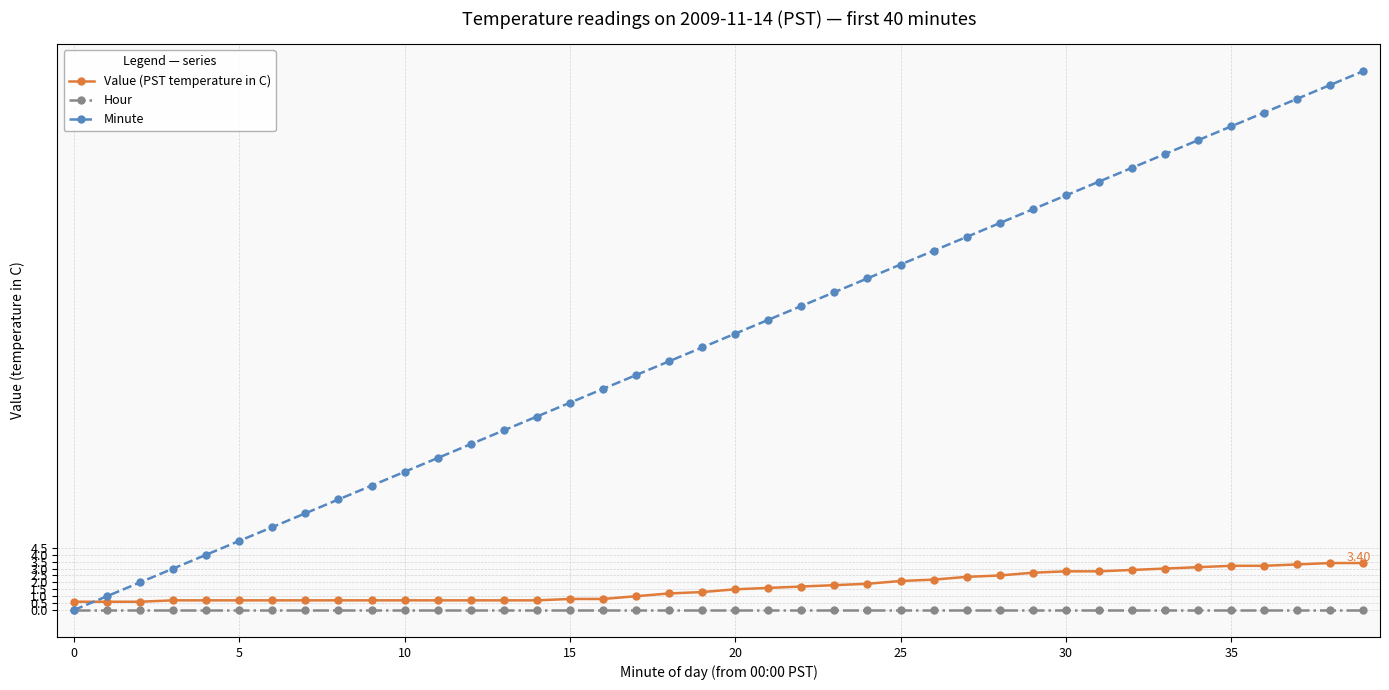

Which series has the largest range (max minus min)?

Minute